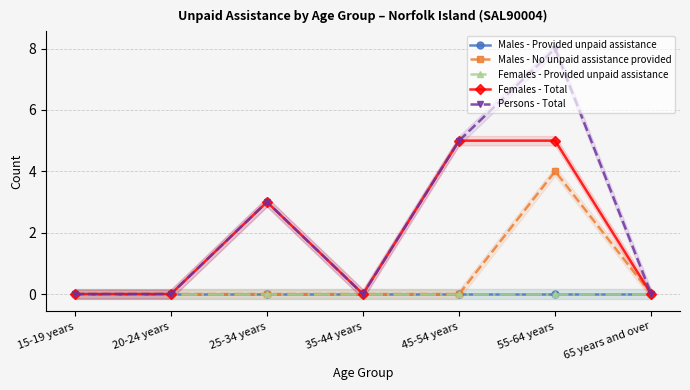

In Persons - Total, how many points are lower than both neighbors (excluding endpoints)?

1